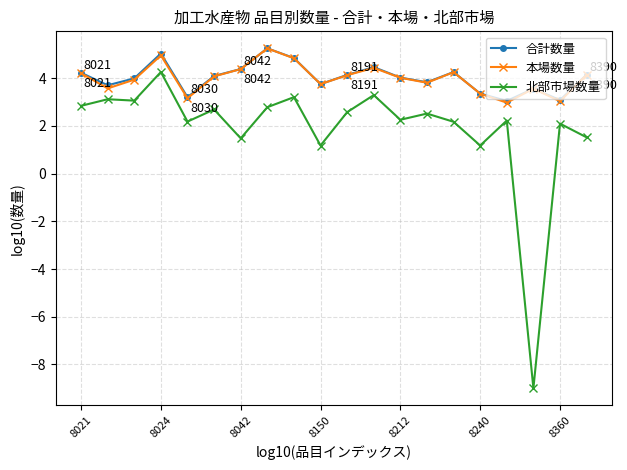

Which series has the largest range (max minus min)?

北部市場数量